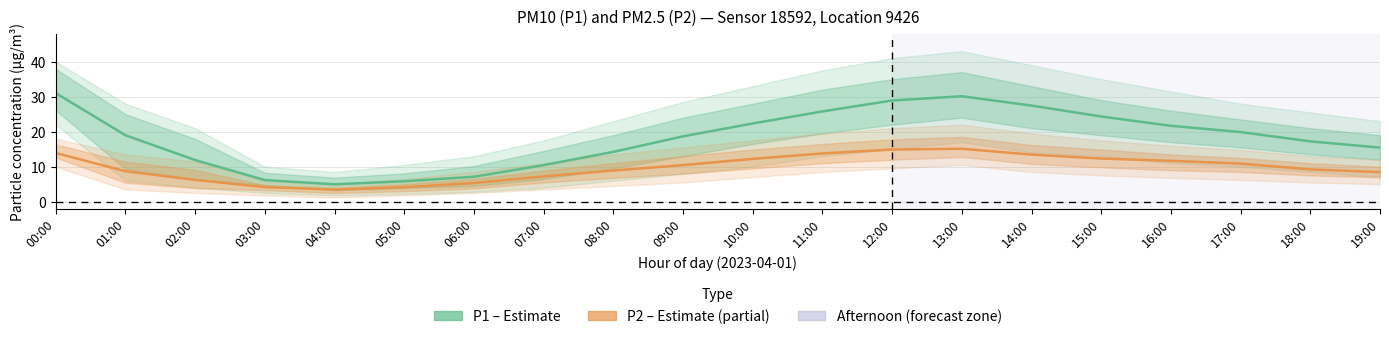

Is the value of P2 (PM2.5) at 02:00 greater than the value of P1 (PM10) at 19:00?

No